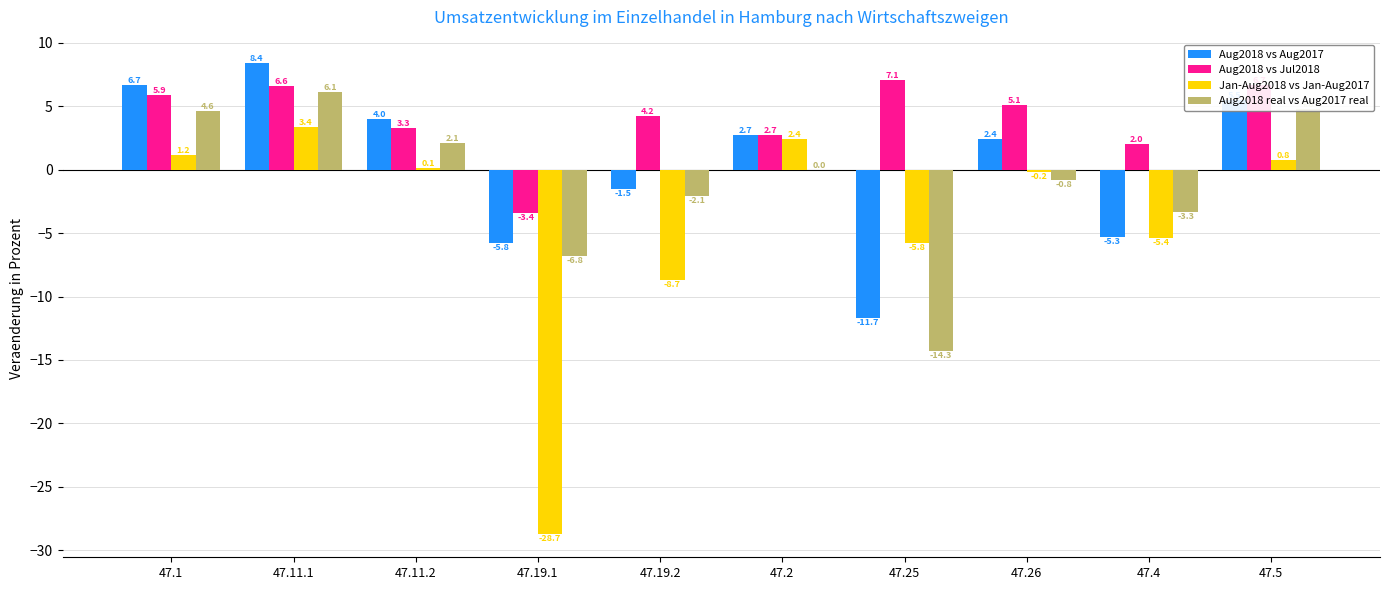

Between 47.19.1 and 47.5, which series saw the biggest shift?

Jan-Aug2018 vs Jan-Aug2017